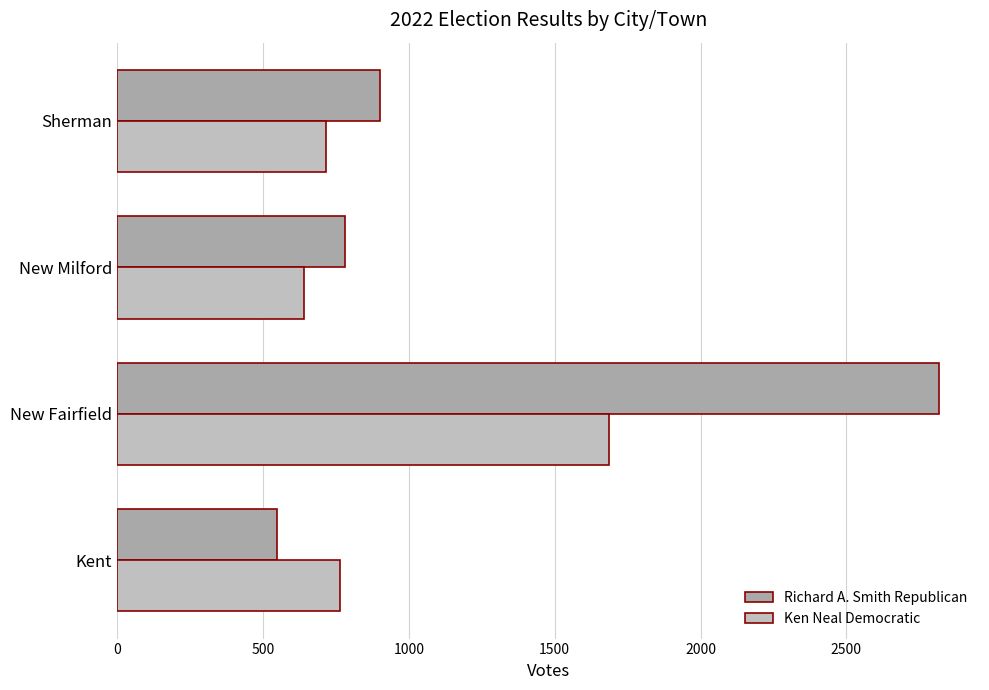

What is the greatest value displayed?

2817